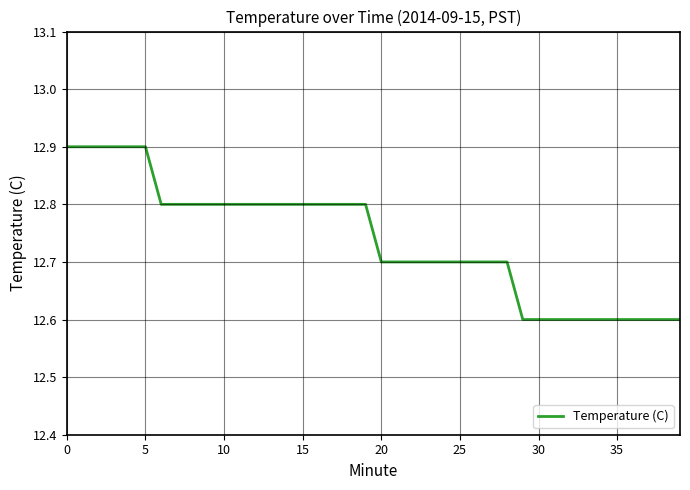

What is the greatest value displayed?

12.9